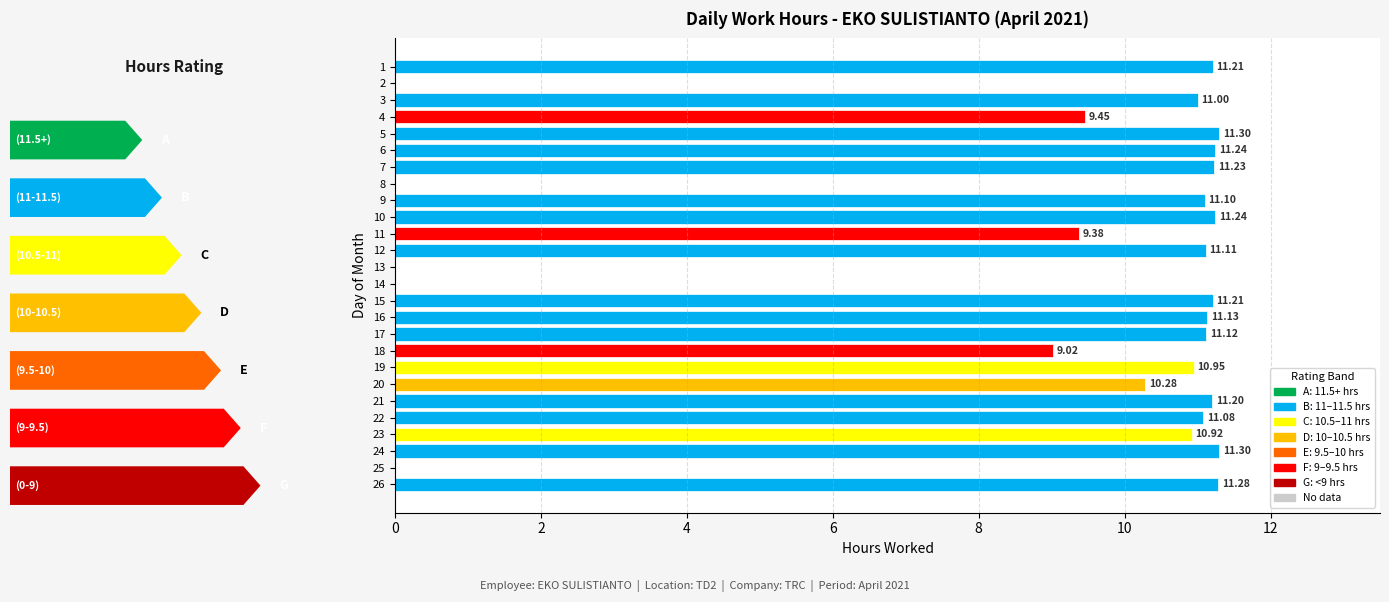

What is the sum of the values at 16 and 14?

11.1